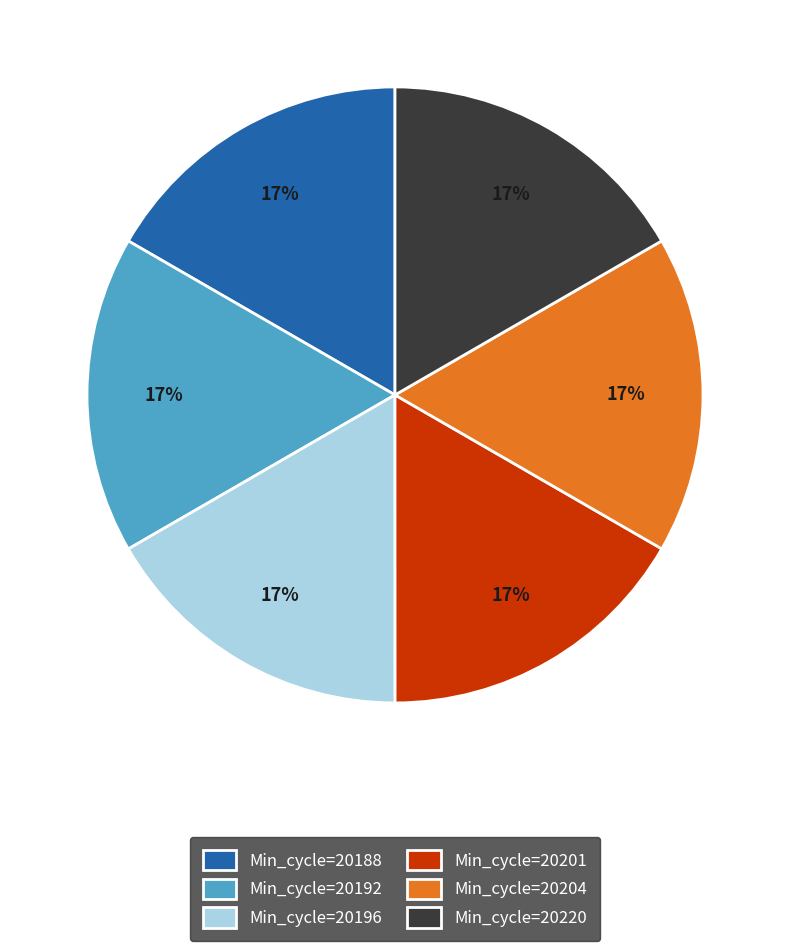

Is it true that Min_cycle=20201 is 17% of the pie?

True